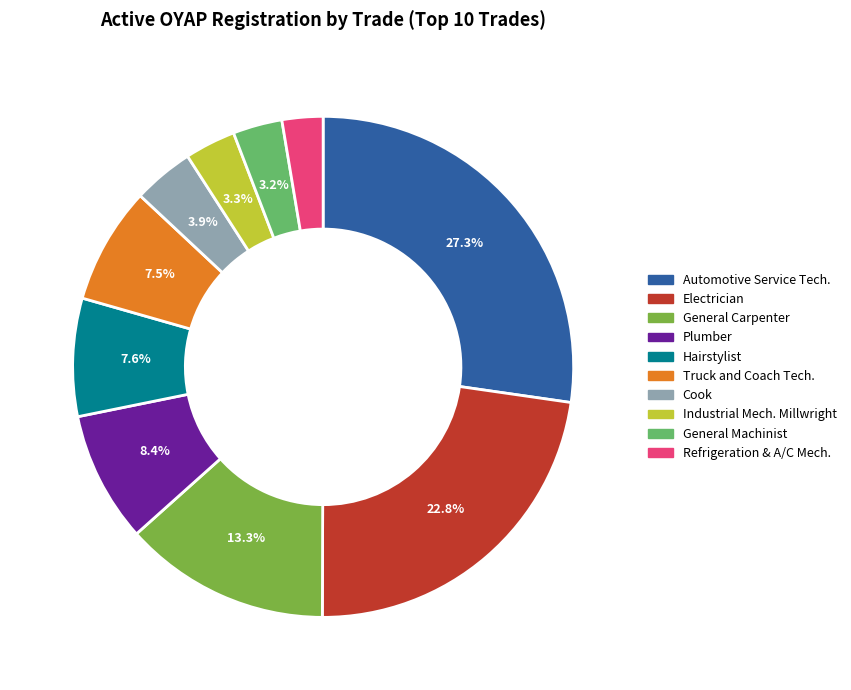

What percentage is NOT represented by Truck and Coach Tech.?

92.5%